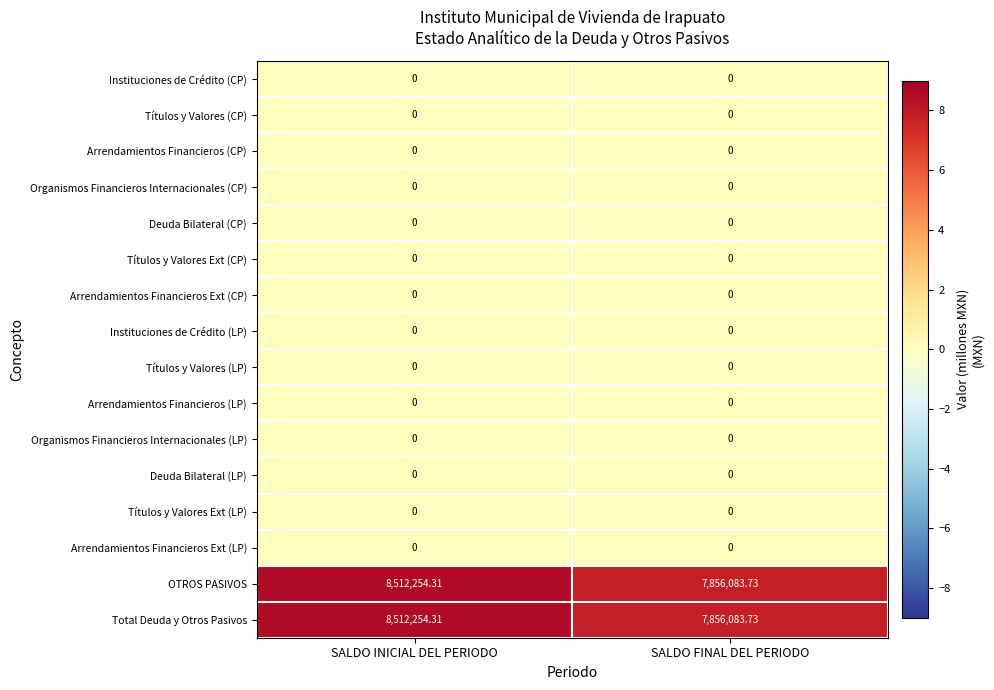

What is the total value across all series at SALDO INICIAL DEL PERIODO?

17024508.6